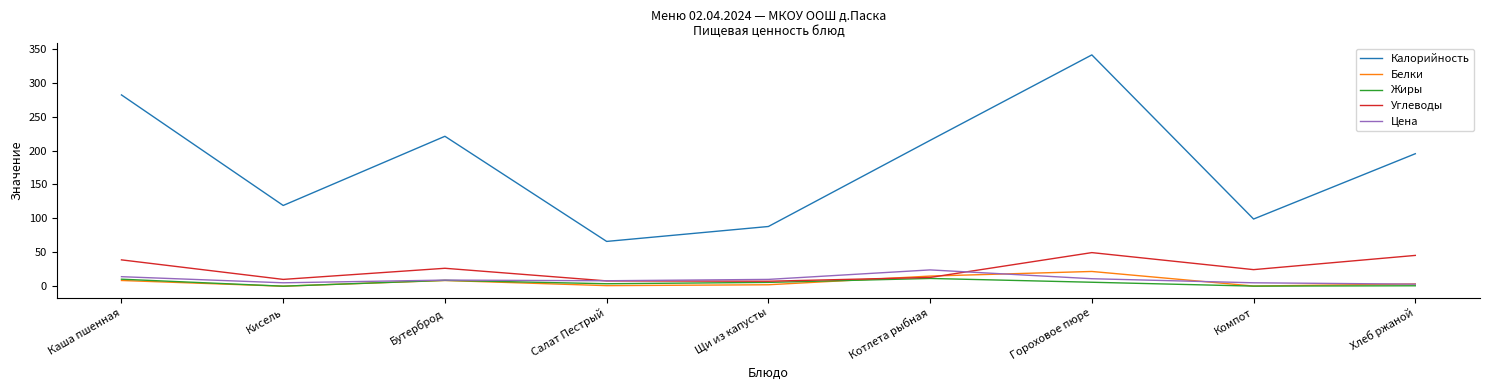

In Цена, how many points are higher than both neighbors (excluding endpoints)?

2